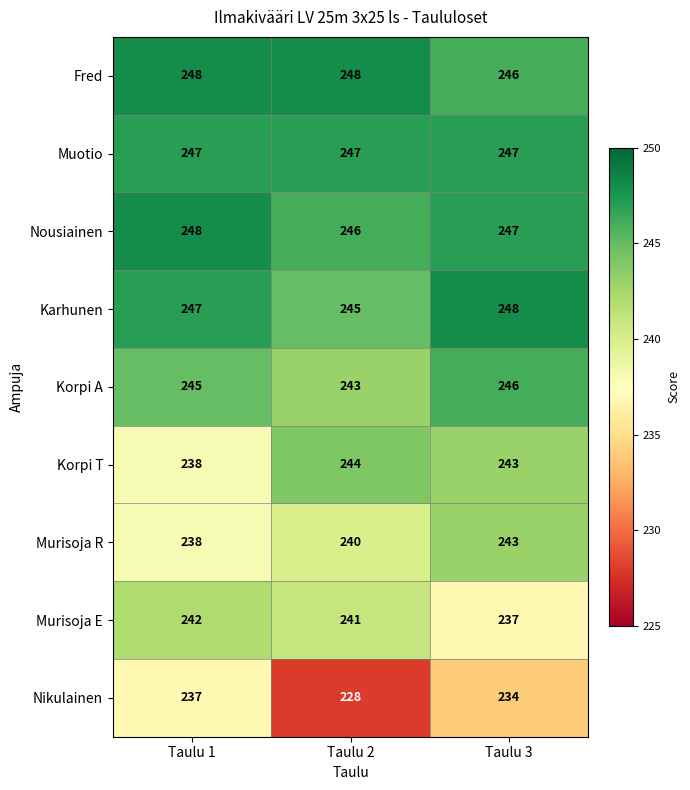

Count the number of data series in this chart.

9